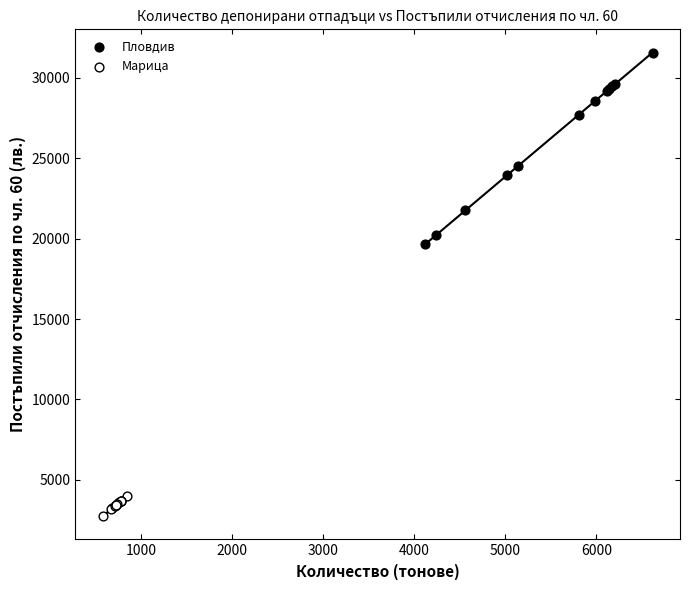

Which series reaches the maximum Y coordinate?

Пловдив